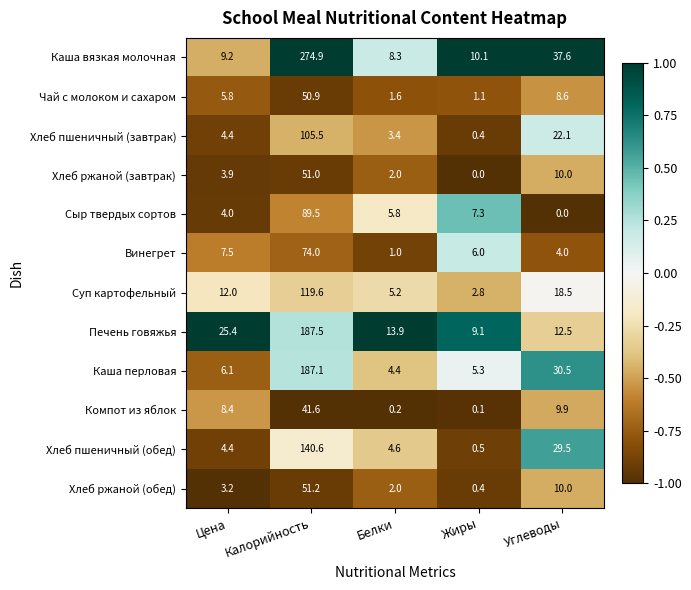

What is the difference between the maximum and second lowest values in the Чай с молоком и сахаром series?

49.3